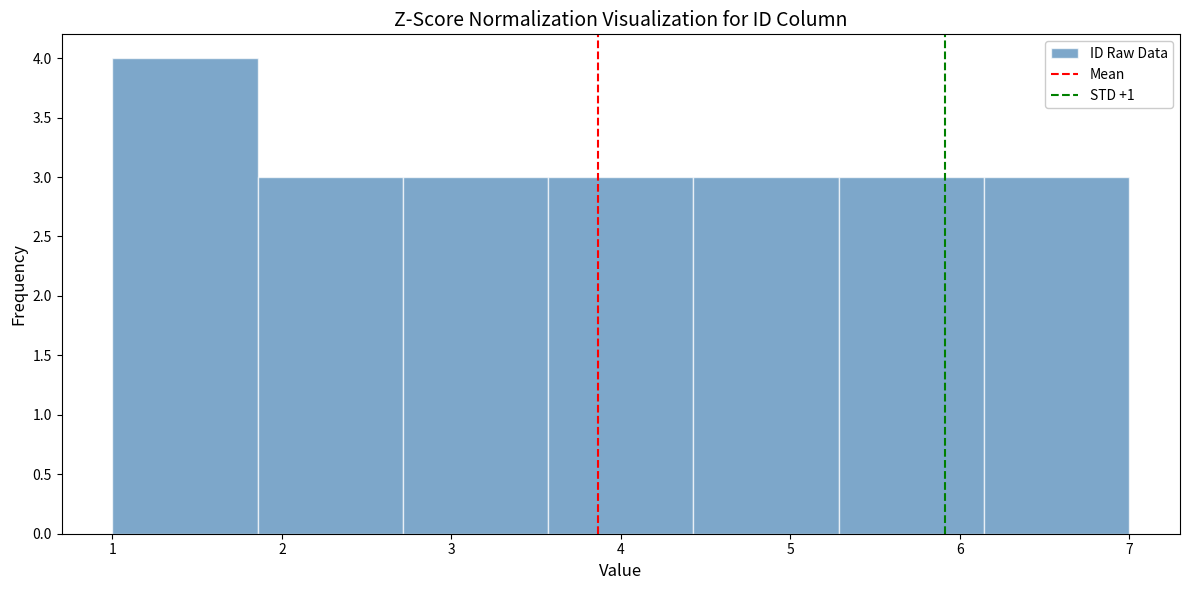

Reading left to right, transcribe this chart: for each bar, give the range it covers on the x-axis and its height. Neither the bar edges nor the heights are printed on the chart, so give them approximately, as read against the axes.

1.0 to 1.9: 4
1.9 to 2.7: 3
2.7 to 3.6: 3
3.6 to 4.4: 3
4.4 to 5.3: 3
5.3 to 6.1: 3
6.1 to 7.0: 3